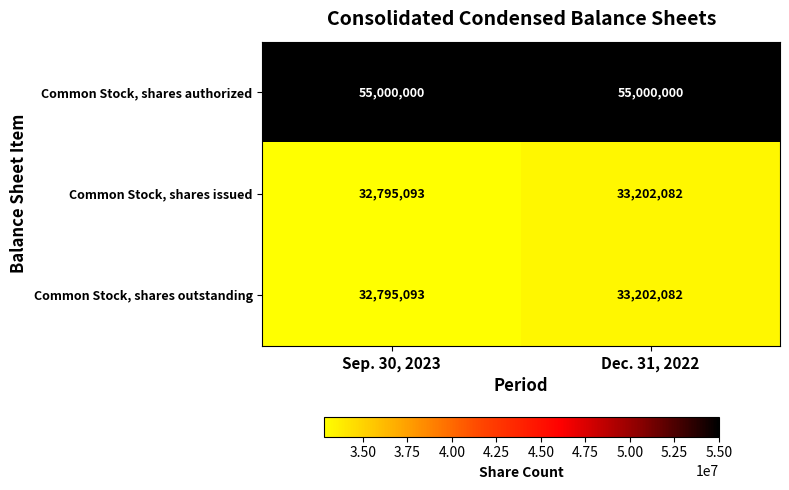

The Common Stock, shares authorized series shows 55000000 at Sep. 30, 2023. True or false?

True